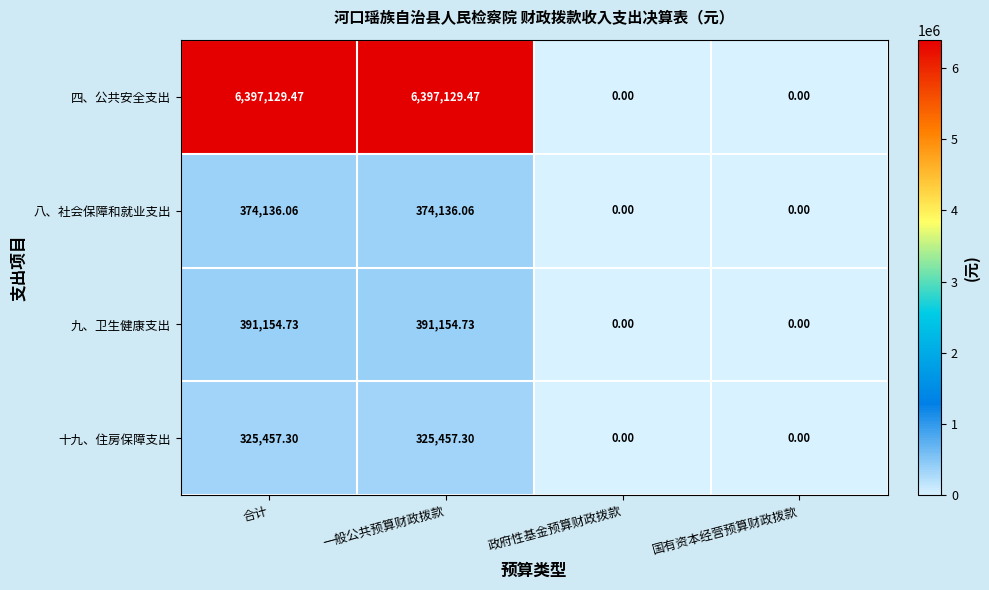

Which series has the widest spread of values?

四、公共安全支出